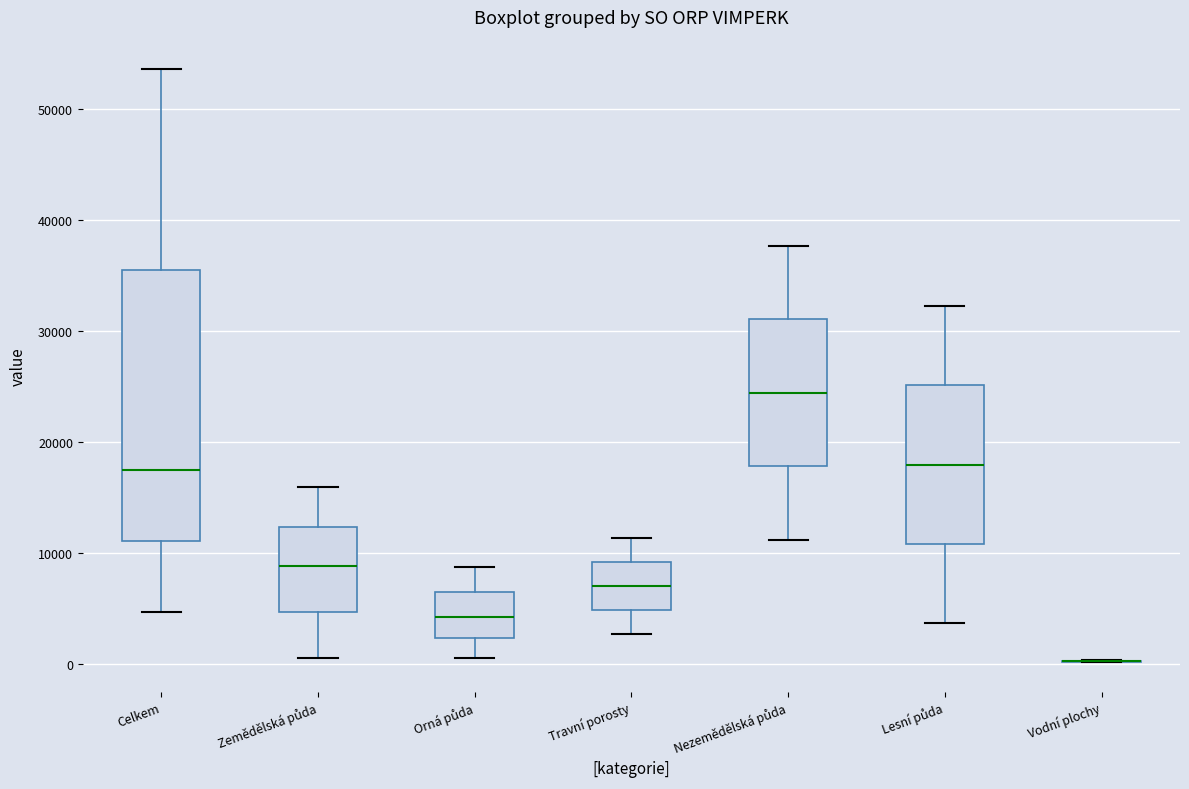

Reading left to right, transcribe this box plot: for each box, give where its median line is, the range the box spans, and where its two whiskers end, as read against the y-axis. The values are not printed on the chart, so give them approximately, as read against the axis.

Celkem: median 17000, box 11000 to 36000, whiskers 5000 to 54000
Zemědělská půda: median 9000, box 5000 to 12000, whiskers 1000 to 16000
Orná půda: median 4000, box 2000 to 6000, whiskers 1000 to 9000
Travní porosty: median 7000, box 5000 to 9000, whiskers 3000 to 11000
Nezemědělská půda: median 24000, box 18000 to 31000, whiskers 11000 to 38000
Lesní půda: median 18000, box 11000 to 25000, whiskers 4000 to 32000
Vodní plochy: box collapsed to a line at 0, whiskers 0 to 0